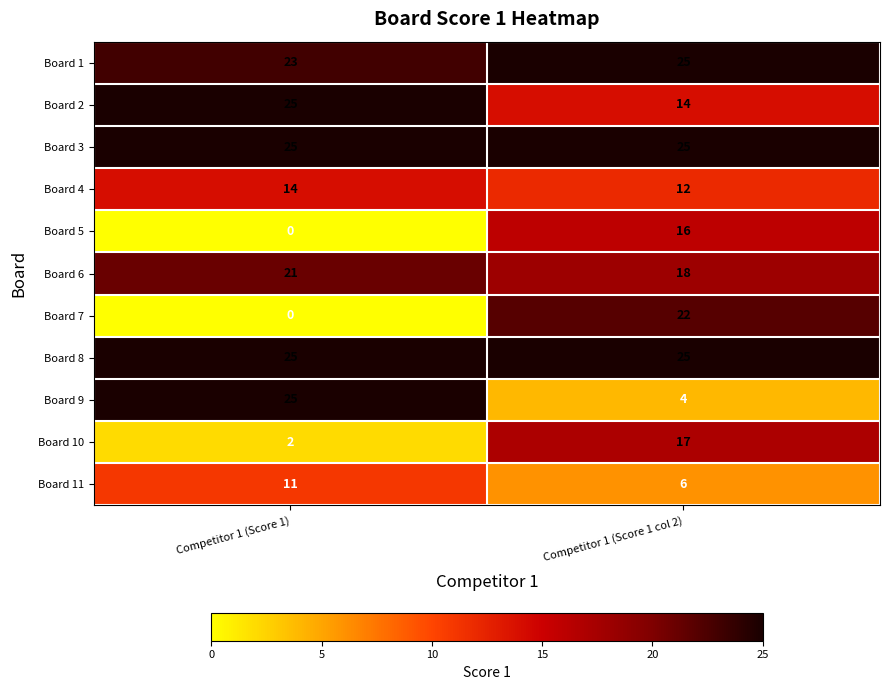

What is the sum of all Board 7 values?

22